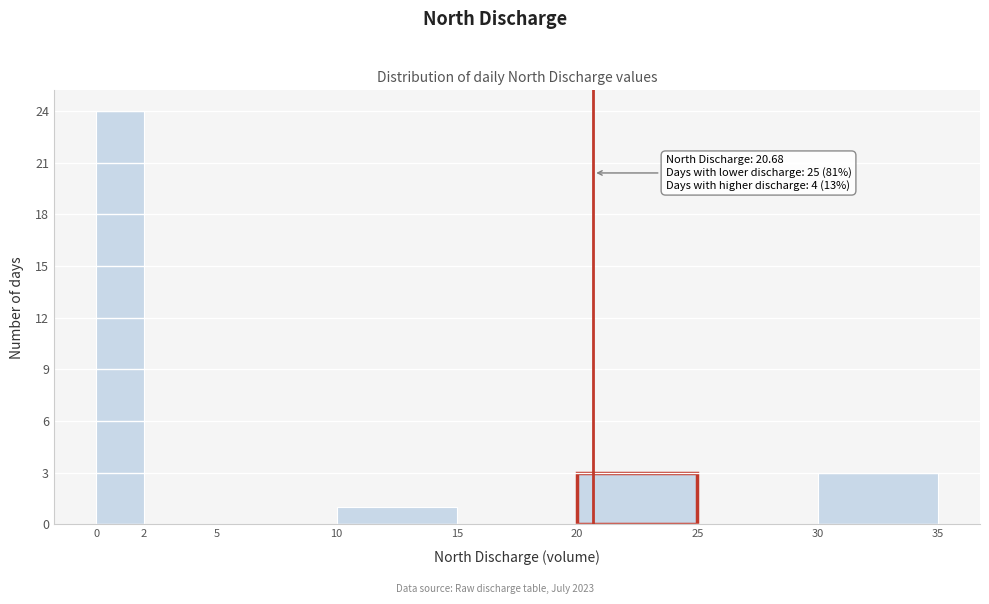

Over which range of the x-axis is the bar tallest?

0 to 2